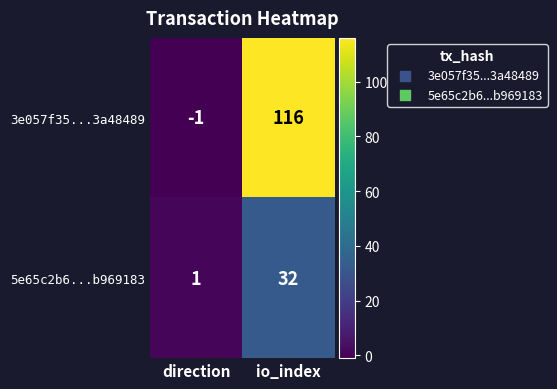

What is the smallest value displayed?

-1